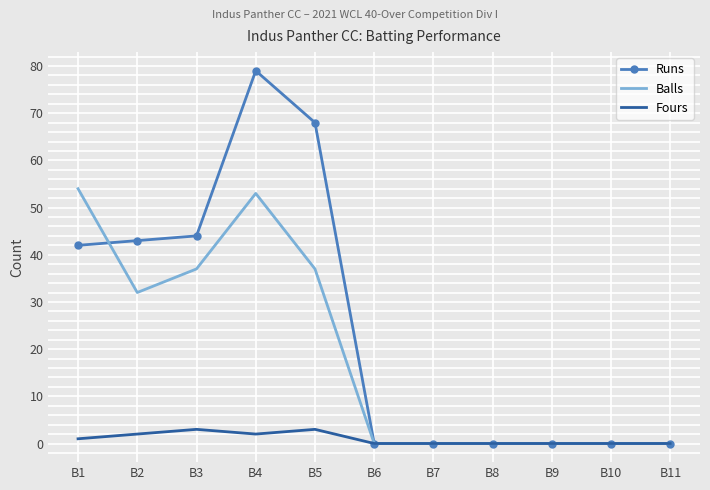

Which series changed the most between B3 and B10?

Runs